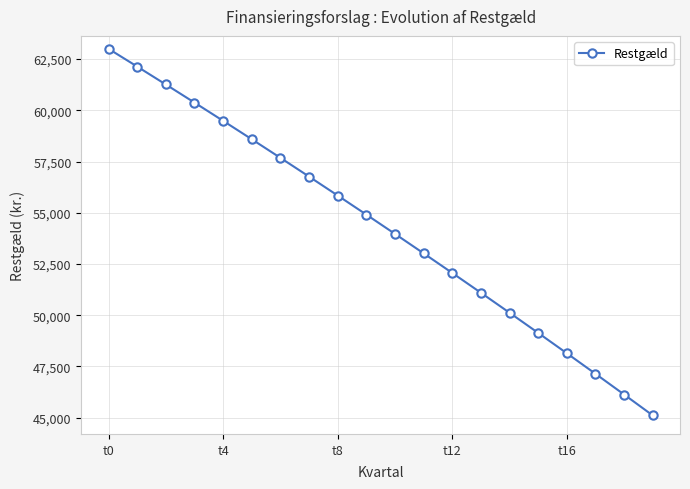

What is the value of the 14th point from the left?

51093.5